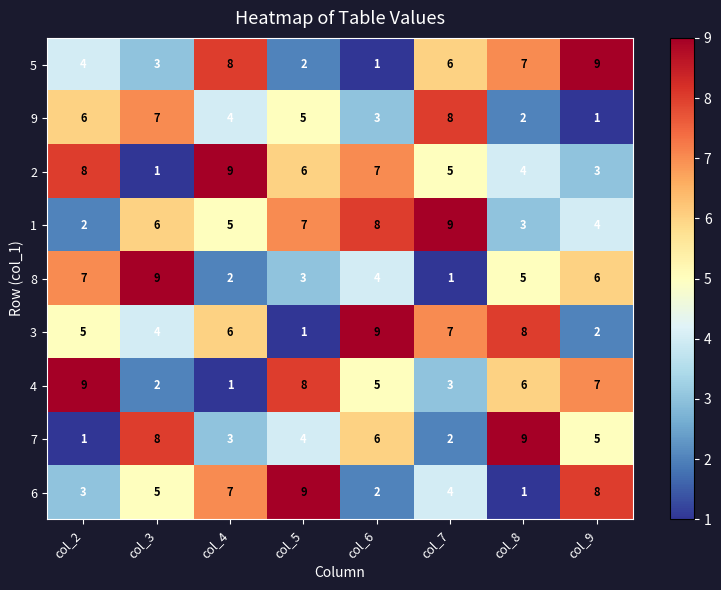

How many series are shown in this chart?

9